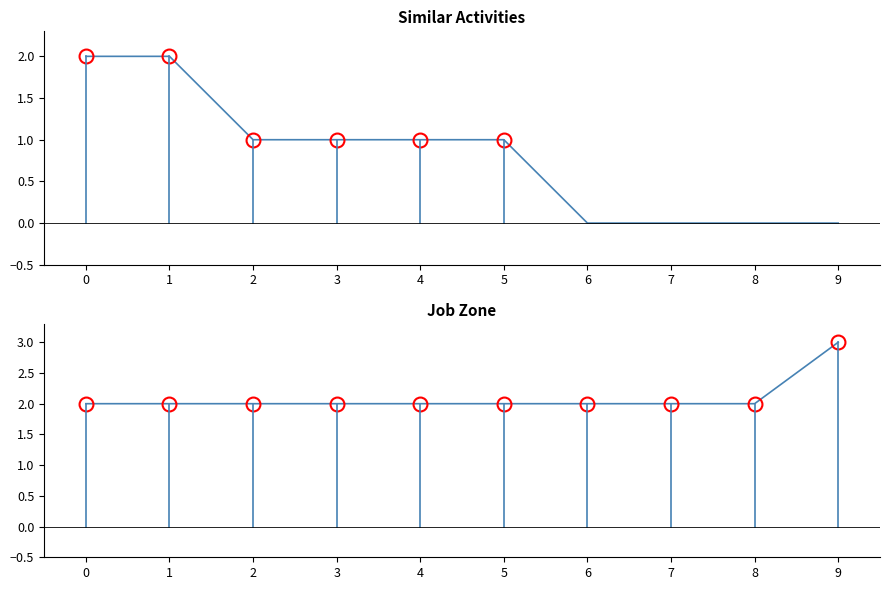

How many distinct data groups are displayed?

2